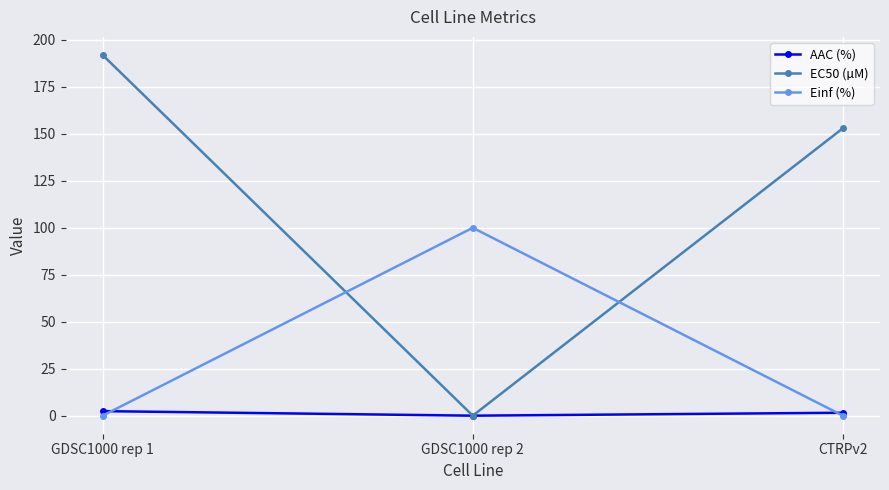

What is the value of the EC50 (µM) point at the 3rd from the left?

153.0